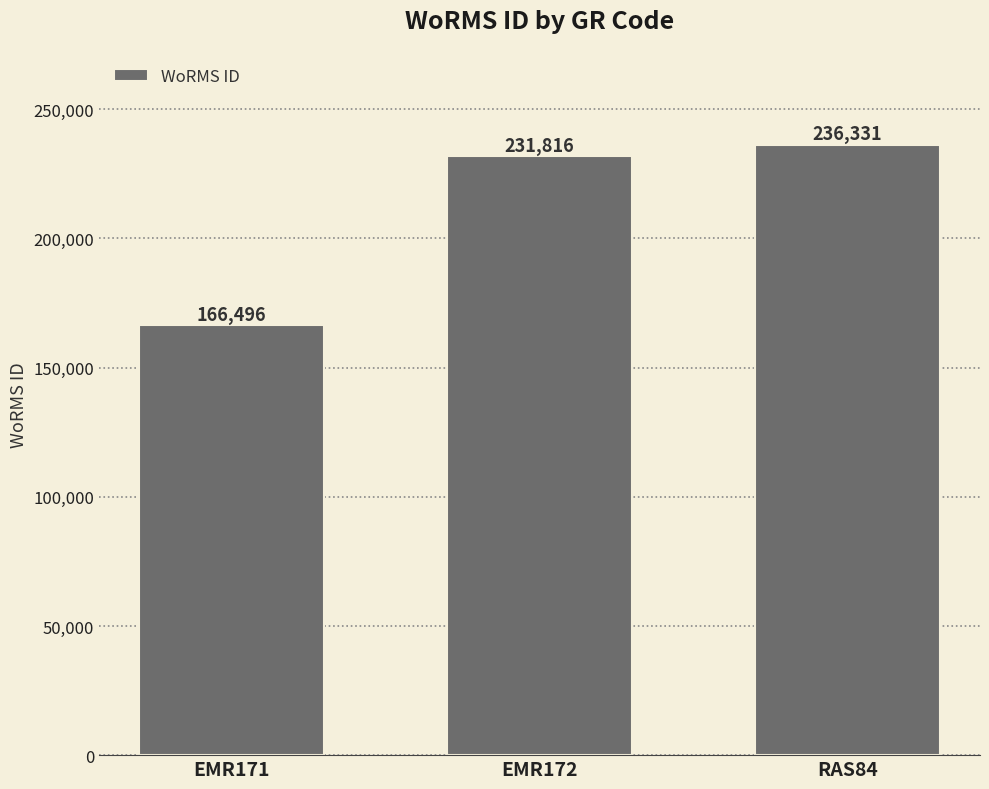

True or false: the data shows 236331 at RAS84.

True